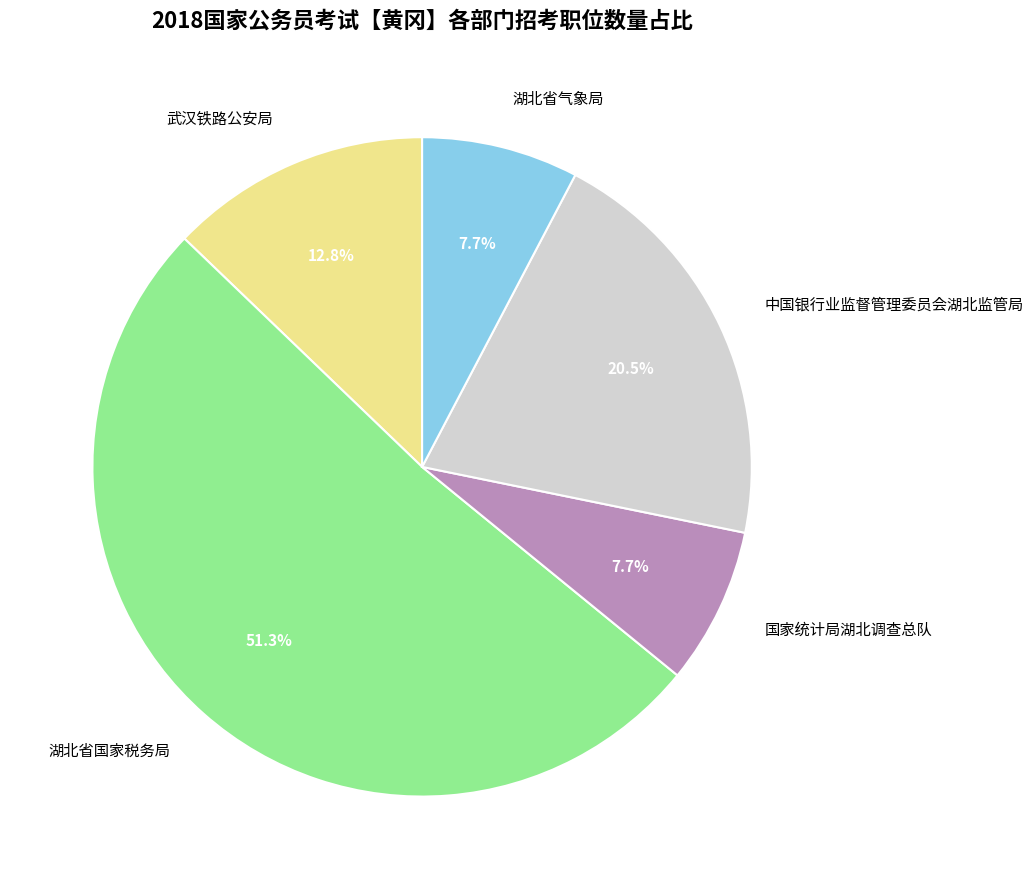

To the nearest percent, what is the average slice percentage?

20%